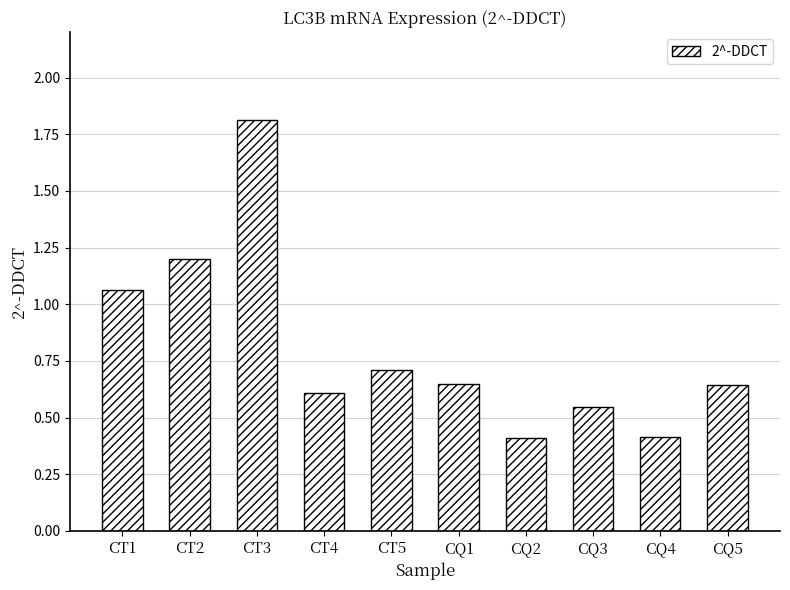

What is the greatest value displayed?

1.8